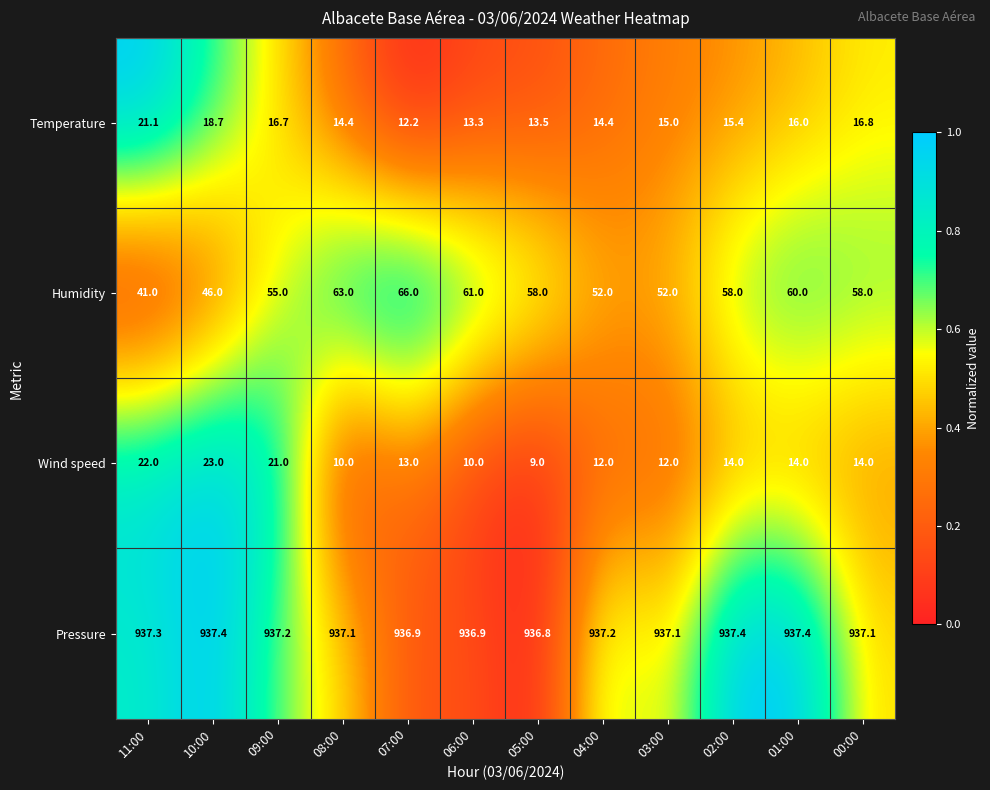

What is the highest value of the Temperature series?

21.1